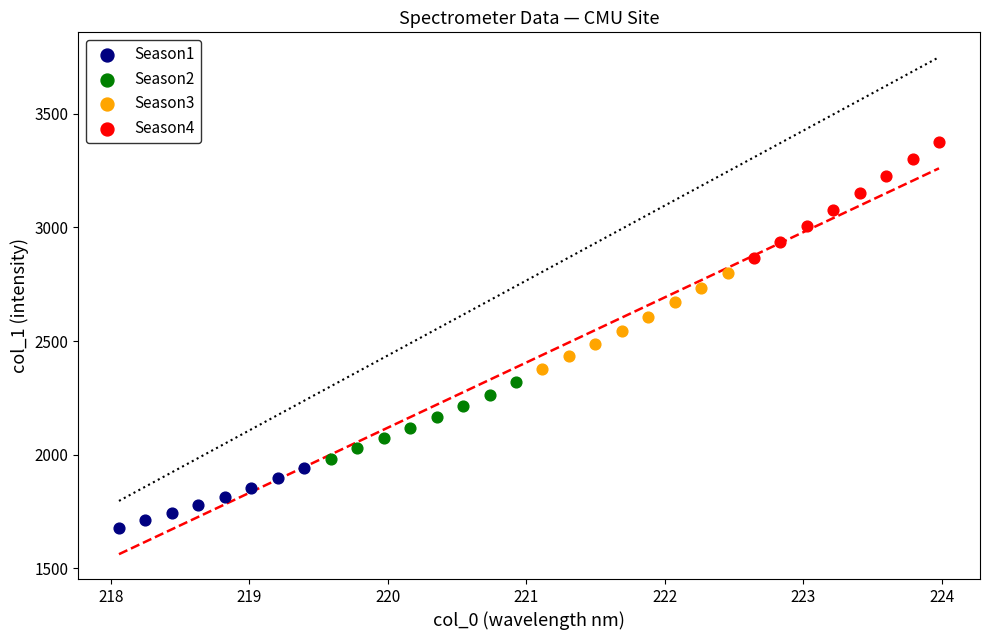

Which series reaches the minimum Y coordinate?

Season1